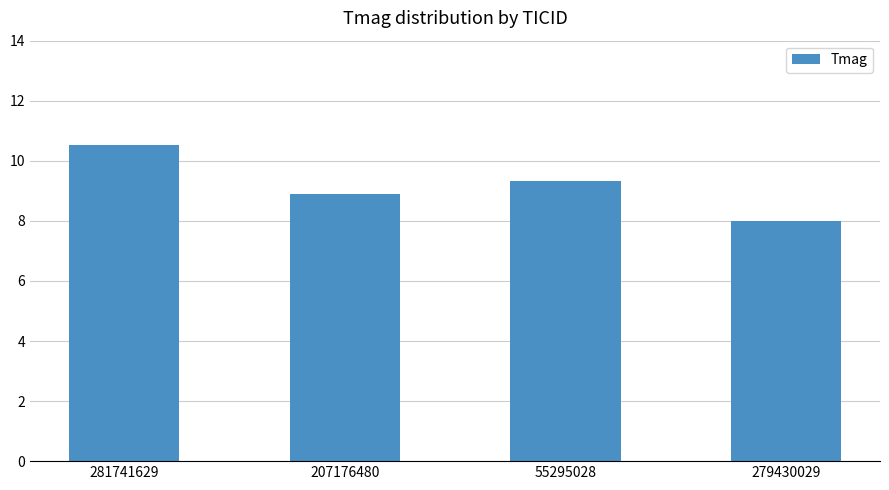

Reading left to right, transcribe all the data shown in this chart.

10.5	8.9	9.3	8.0